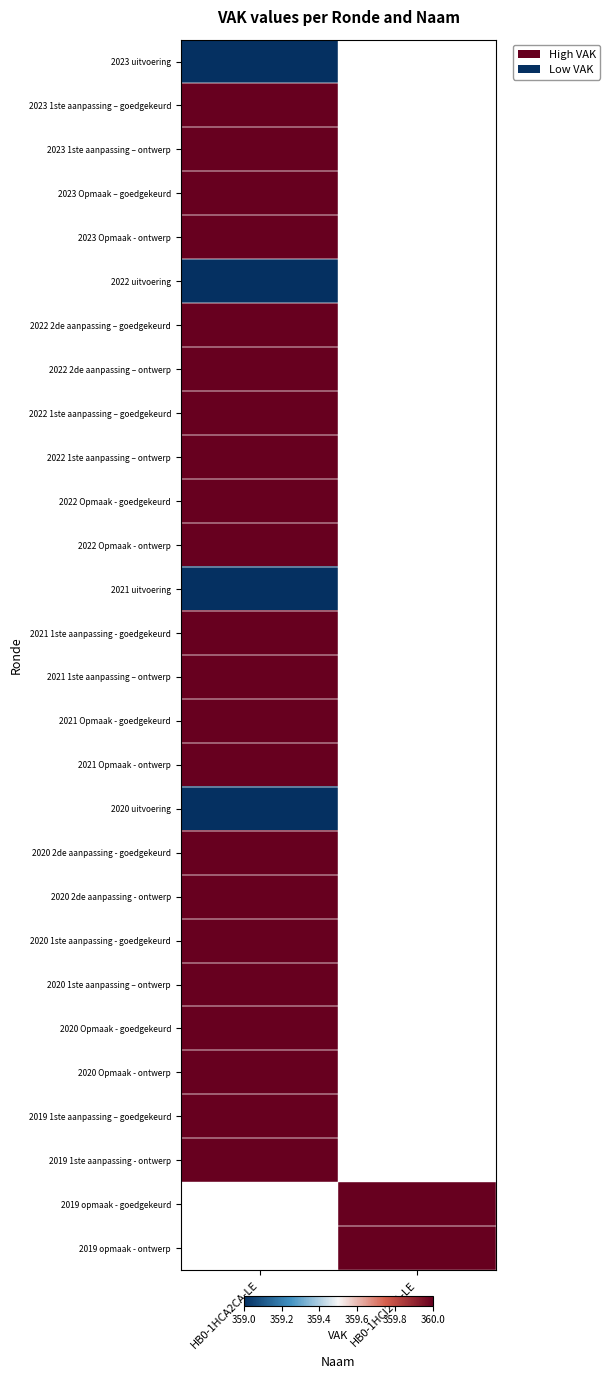

How many distinct data groups are displayed?

28